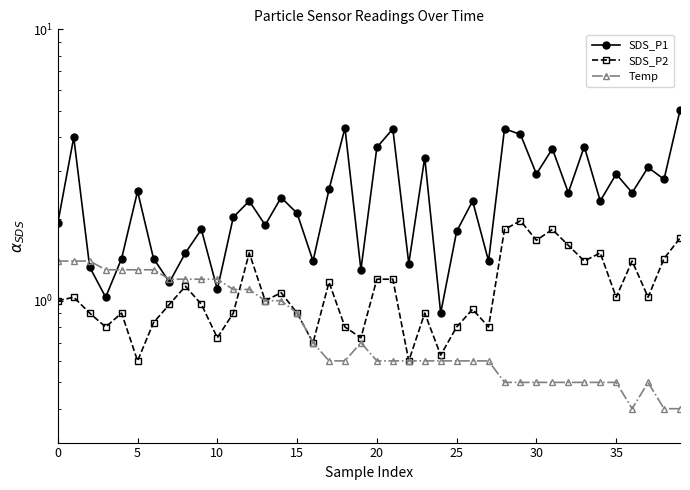

What are all the series names shown in the legend?

SDS_P1, SDS_P2, Temp